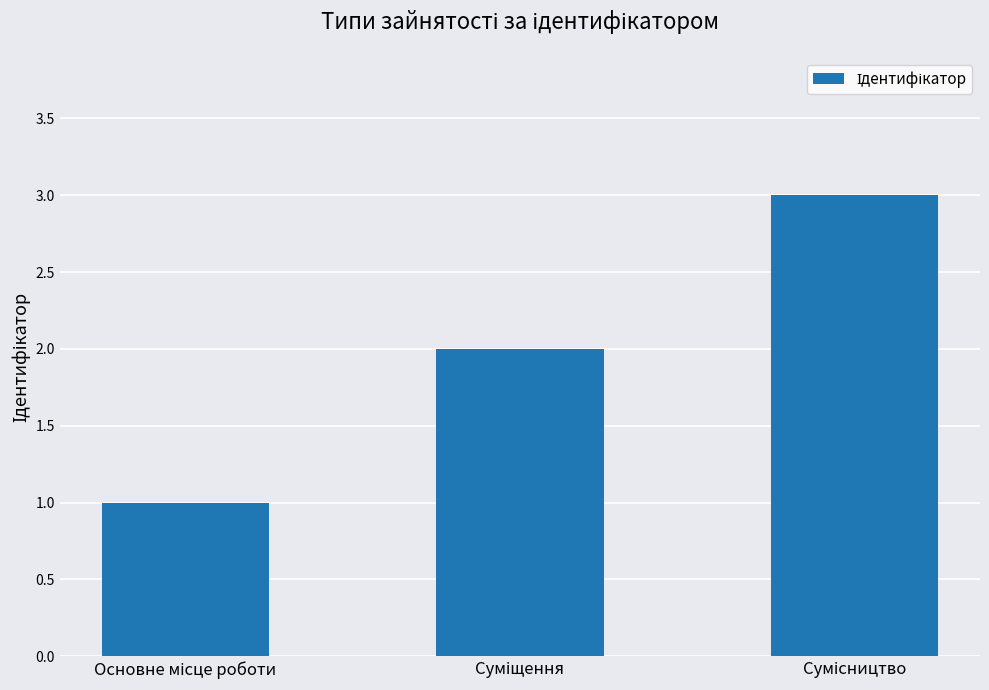

What is the greatest value displayed?

3